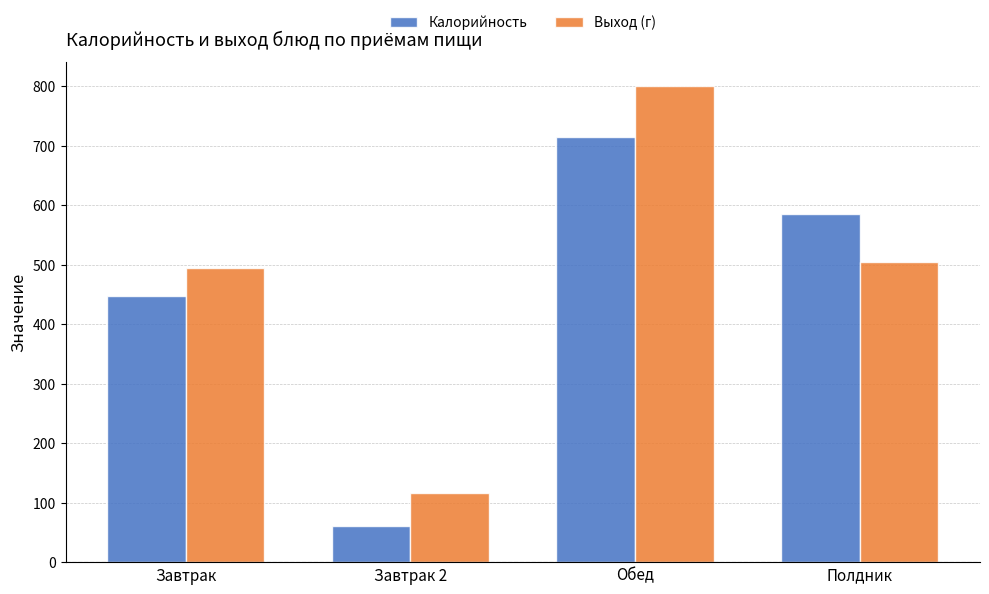

What is the label of the 2nd bar from the right?

Обед